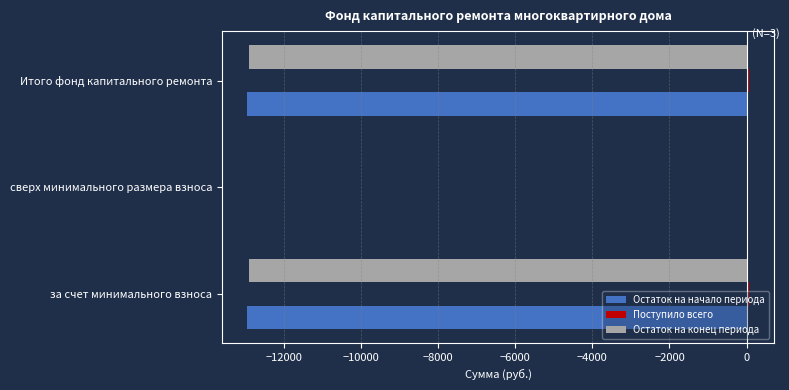

Between сверх минимального размера взноса and Итого фонд капитального ремонта, which series saw the biggest shift?

Остаток на начало периода